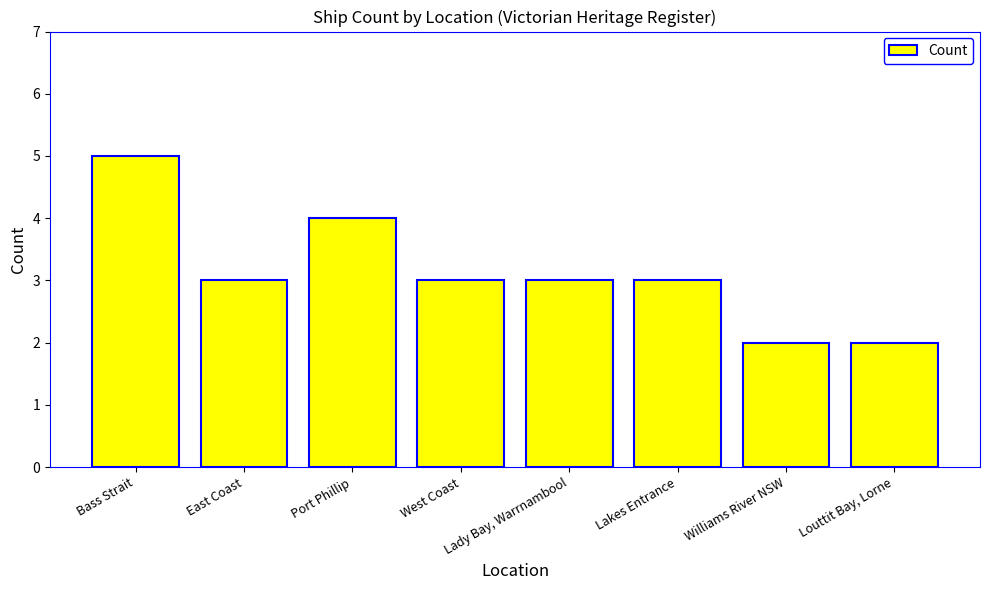

Which label corresponds to the largest value in the chart?

Bass Strait